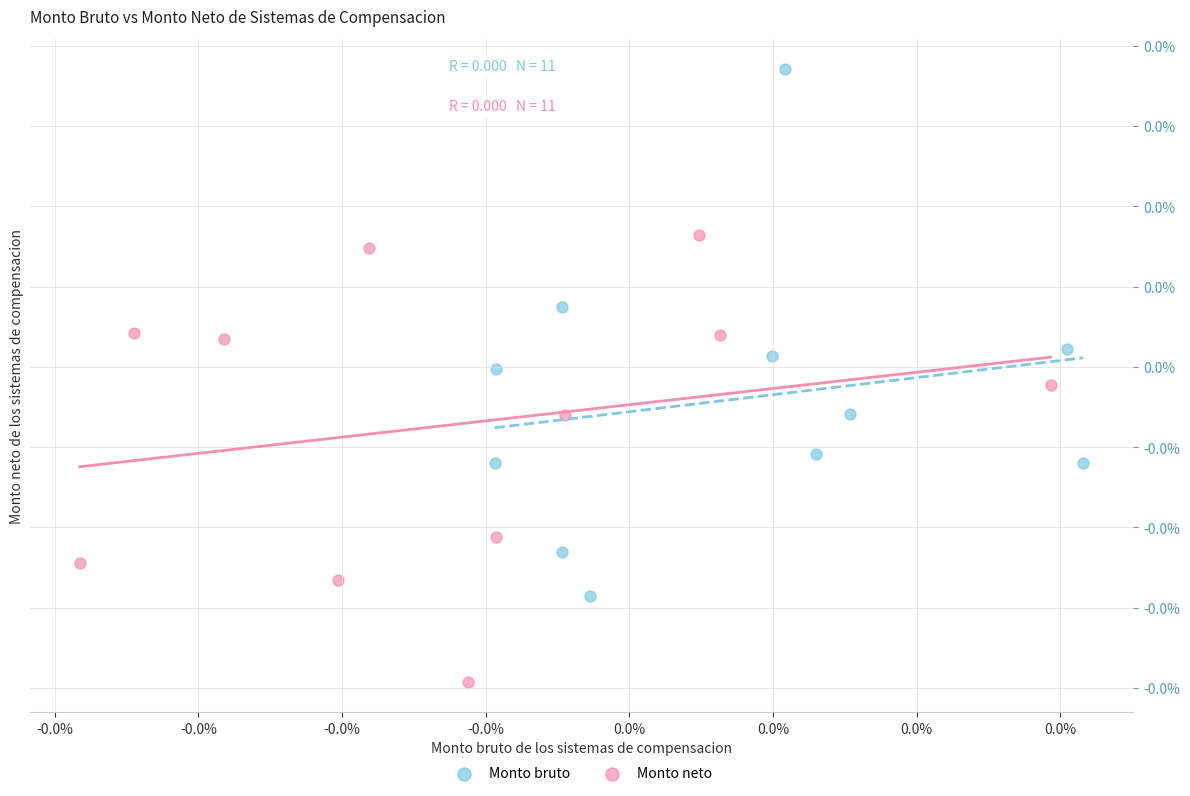

Which series contains the lowest Y value?

Monto neto